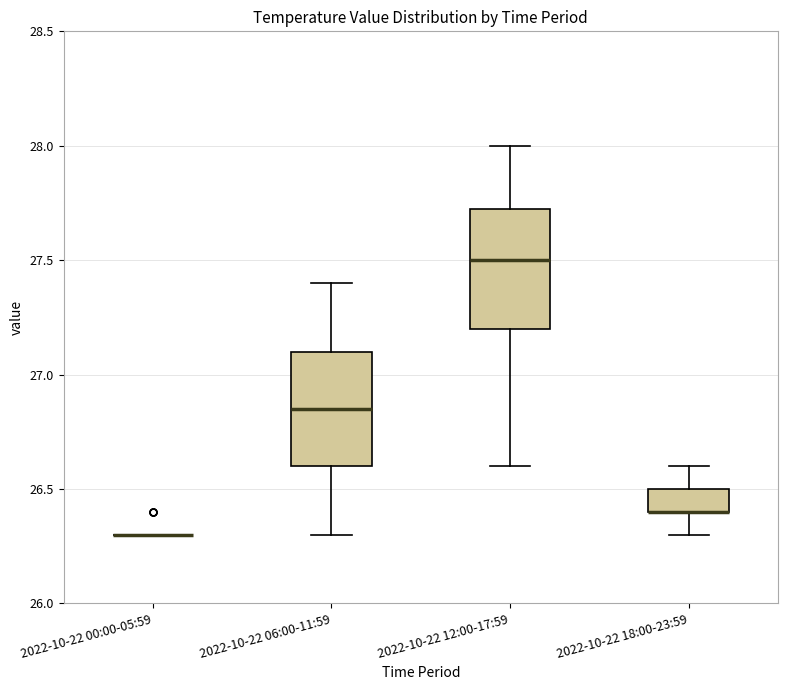

Reading left to right, read every box against the y-axis: the position of its median line, the range the box covers, and the ends of its whiskers. The values are not printed on the chart, so give them approximately, as read against the axis.

2022-10-22 00:00-05:59: box collapsed to a line at 26.30, whiskers 26.30 to 26.30
2022-10-22 06:00-11:59: median 26.85, box 26.60 to 27.10, whiskers 26.30 to 27.40
2022-10-22 12:00-17:59: median 27.50, box 27.20 to 27.75, whiskers 26.60 to 28.00
2022-10-22 18:00-23:59: median 26.40 (drawn on the box's lower edge), box 26.40 to 26.50, whiskers 26.30 to 26.60